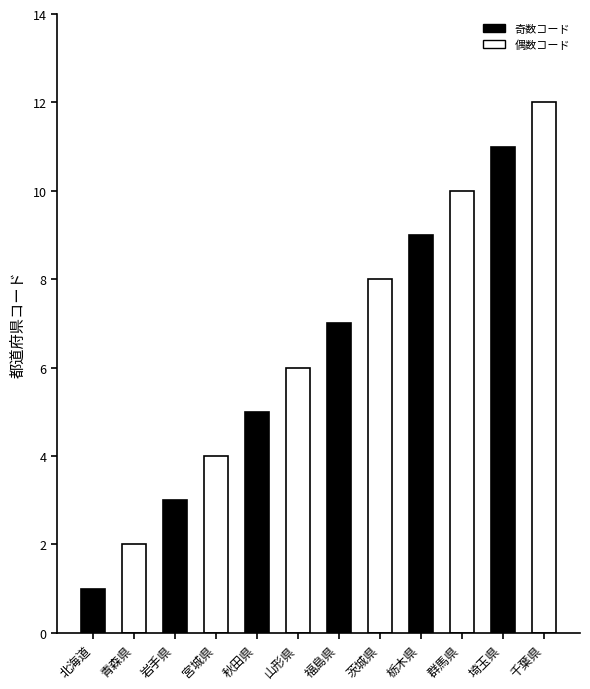

Reading right to left, what are all the values shown in this chart?

千葉県=12	埼玉県=11	群馬県=10	栃木県=9	茨城県=8	福島県=7	山形県=6	秋田県=5	宮城県=4	岩手県=3	青森県=2	北海道=1